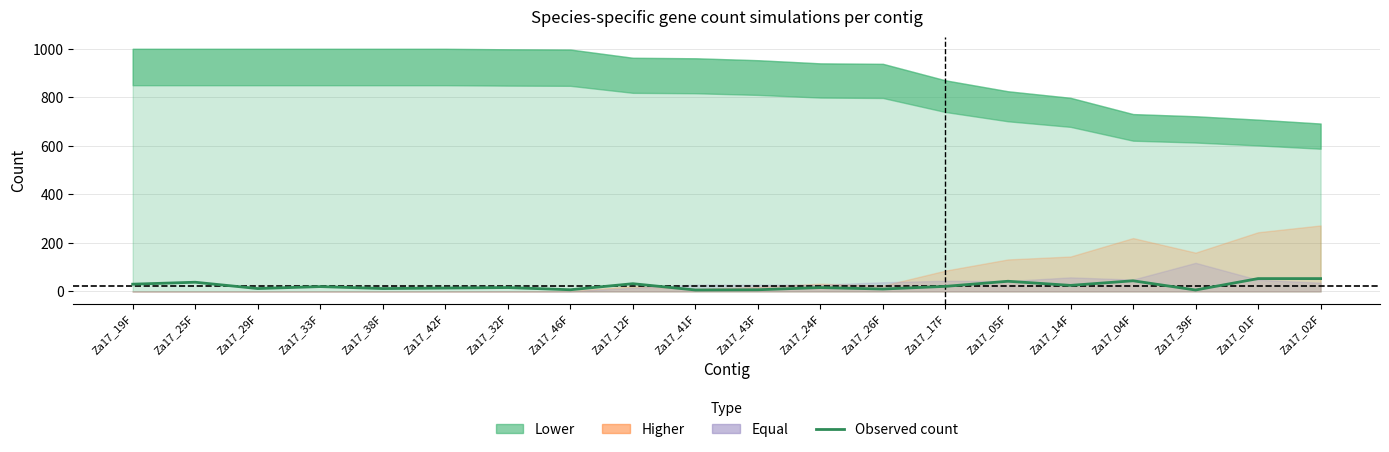

What is the value of the 1st point from the left?

30